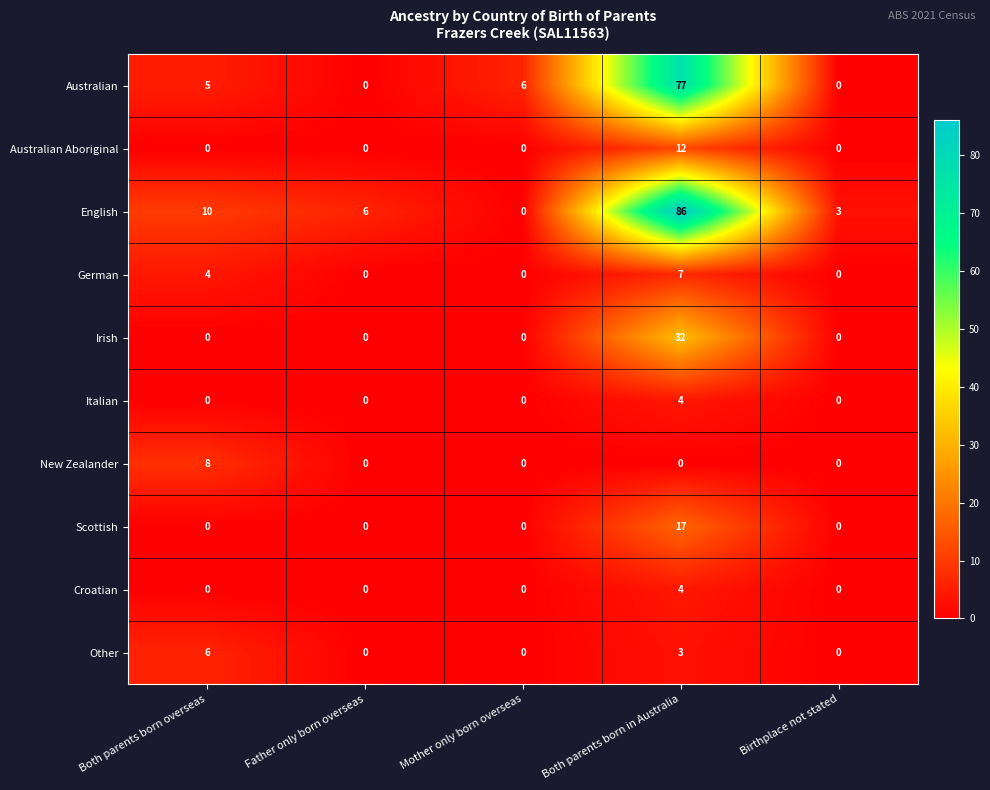

Which series has the largest total across all categories?

English